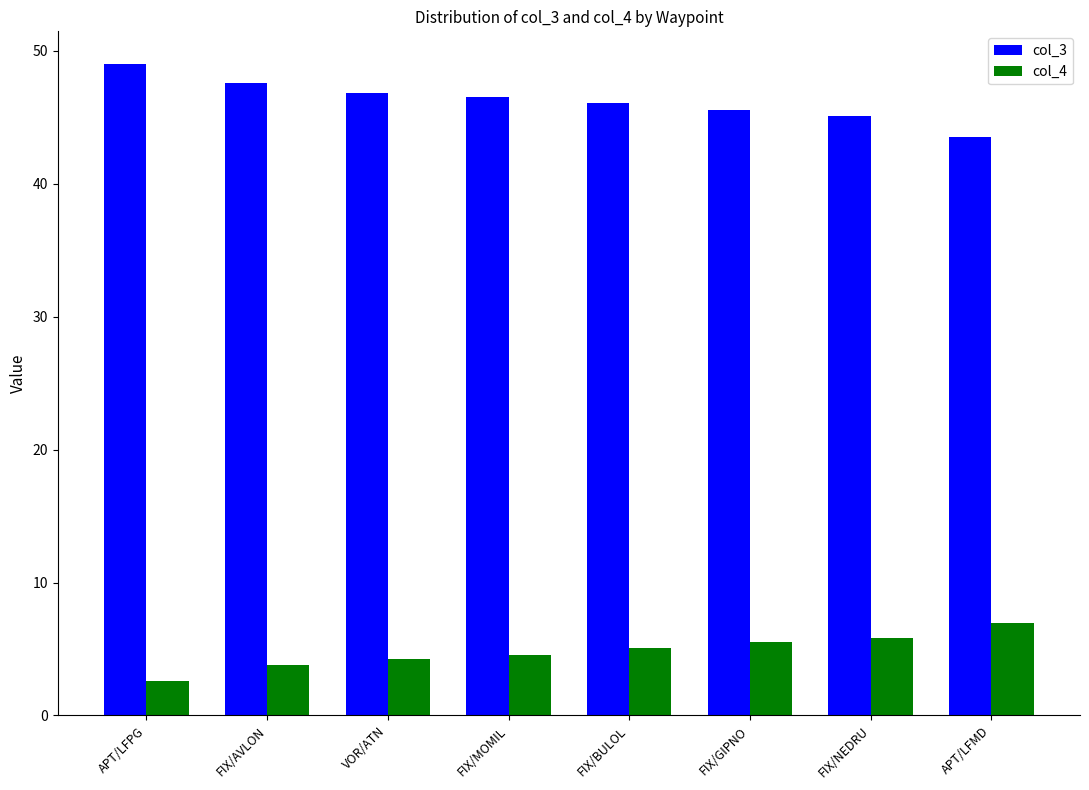

True or false: col_3 has a value of 45.6 at FIX/GIPNO.

True